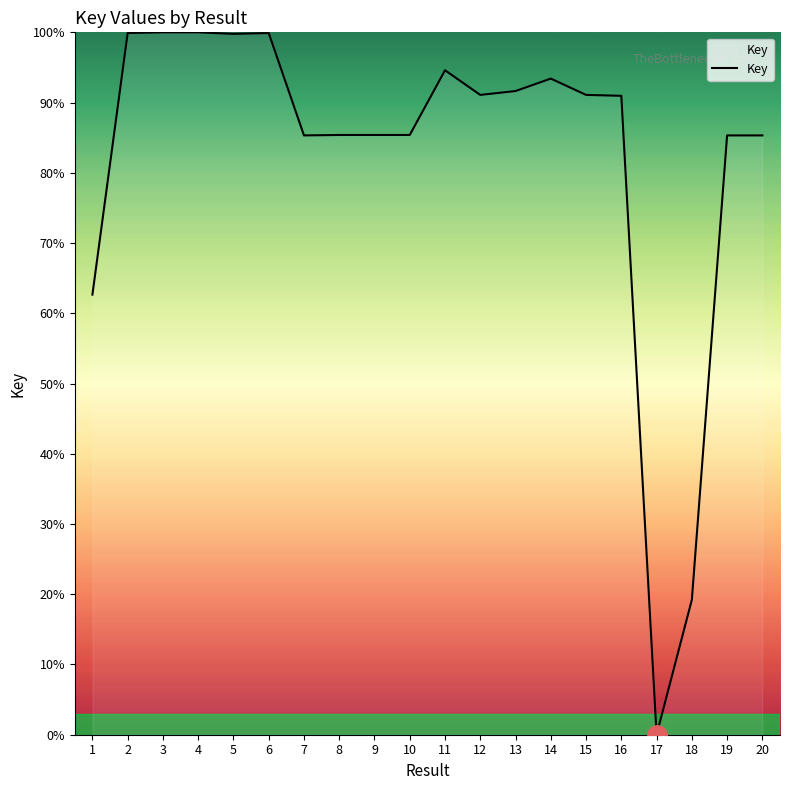

What is the sum of the values at 4 and 10?

185.4